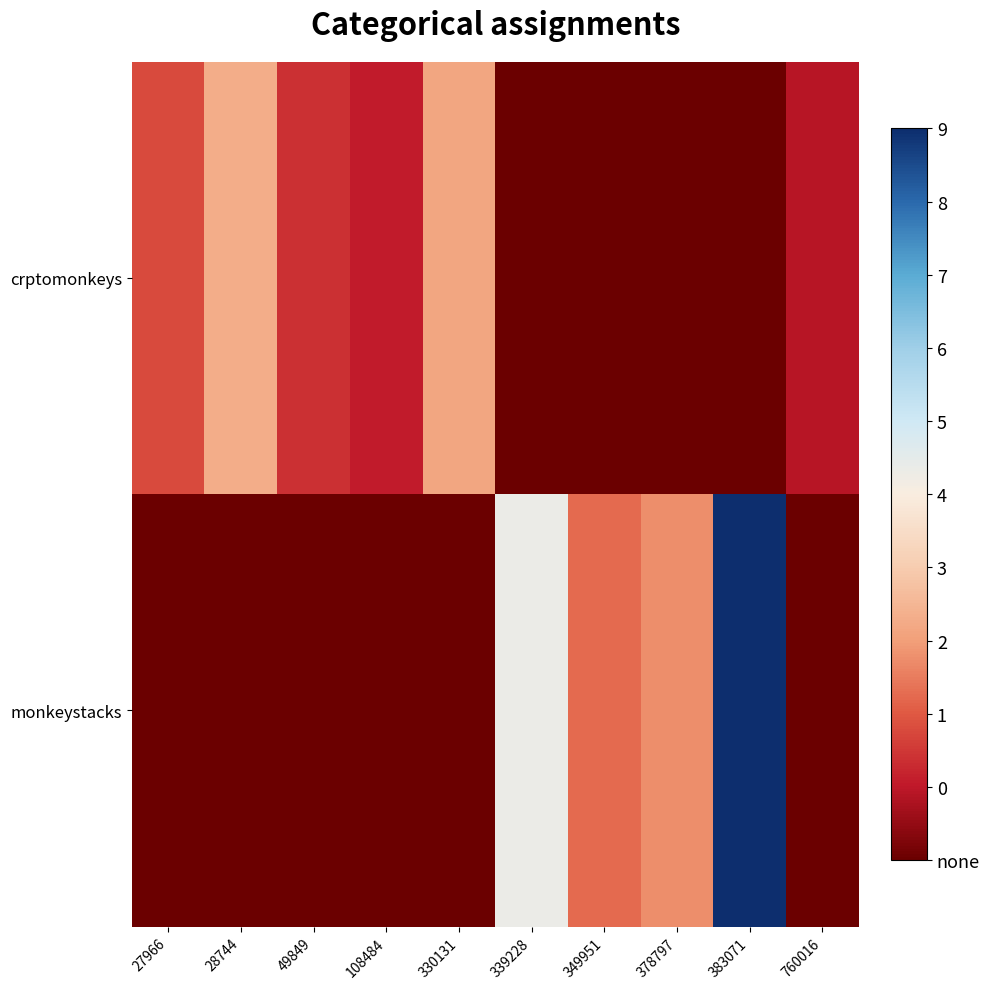

Reading left to right, what are all the values shown in this chart?

crptomonkeys: 27966=779	28744=1455	49849=618	108484=473	330131=1387	339228=0	349951=0	378797=0	383071=0	760016=404
monkeystacks: 27966=0	28744=0	49849=0	108484=0	330131=0	339228=2363	349951=987	378797=1221	383071=4420	760016=0